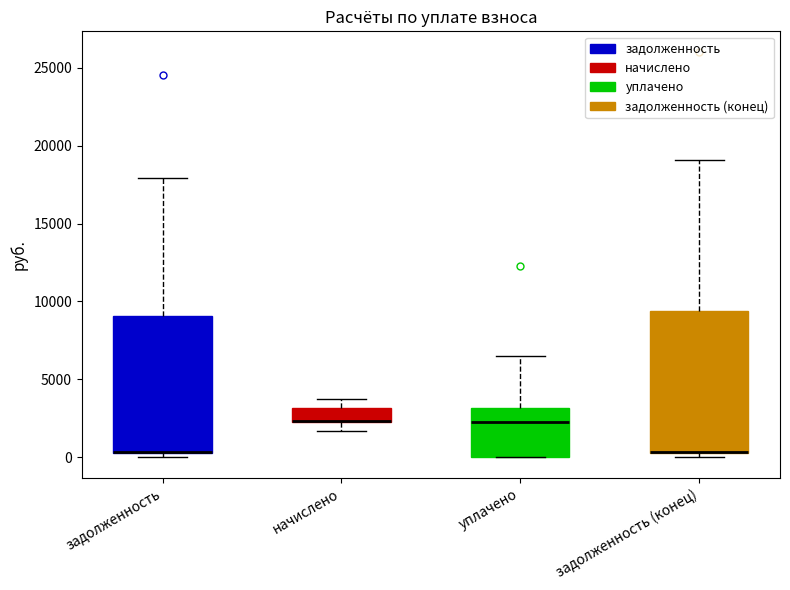

Reading left to right, read every box against the y-axis: the position of its median line, the range the box covers, and the ends of its whiskers. The values are not printed on the chart, so give them approximately, as read against the axis.

задолженность: median 500 (drawn on the box's lower edge), box 500 to 9000, whiskers 0 to 18000
начислено: median 2500 (drawn on the box's lower edge), box 2500 to 3000, whiskers 1500 to 4000
уплачено: median 2500, box 0 to 3000, whiskers 0 to 6500
задолженность (конец): median 500 (drawn on the box's lower edge), box 500 to 9500, whiskers 0 to 19000